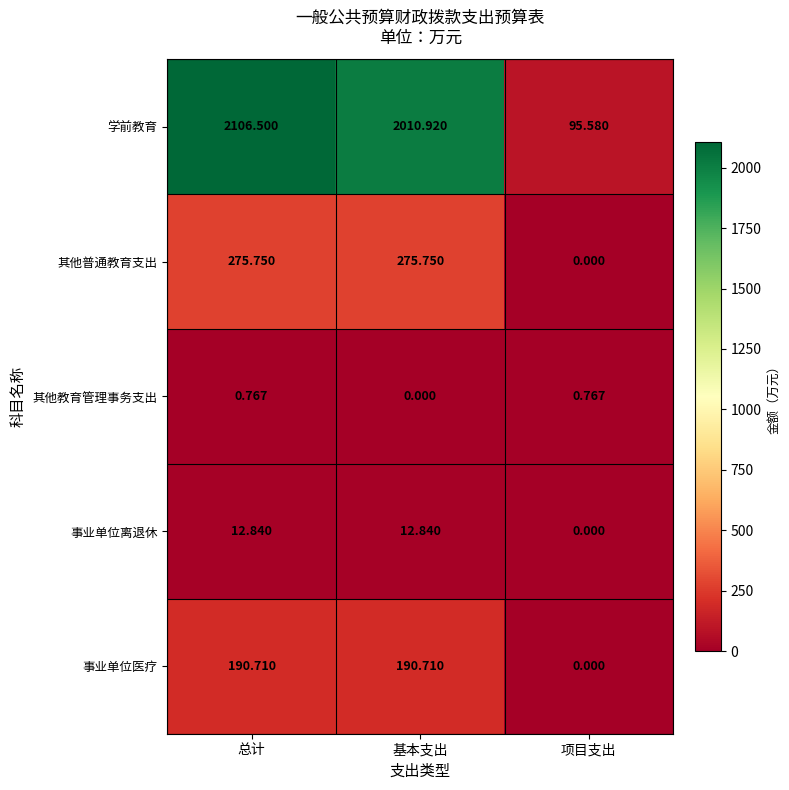

At which category is the sum across all series the highest?

总计